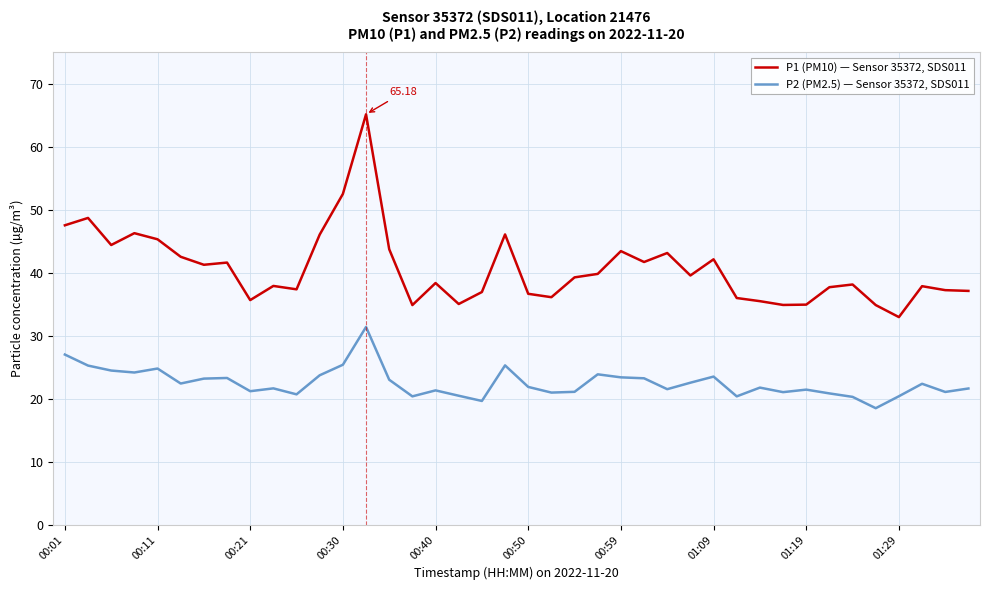

True or false: P2 (PM2.5) — Sensor 35372, SDS011 and P1 (PM10) — Sensor 35372, SDS011 intersect in this chart.

False